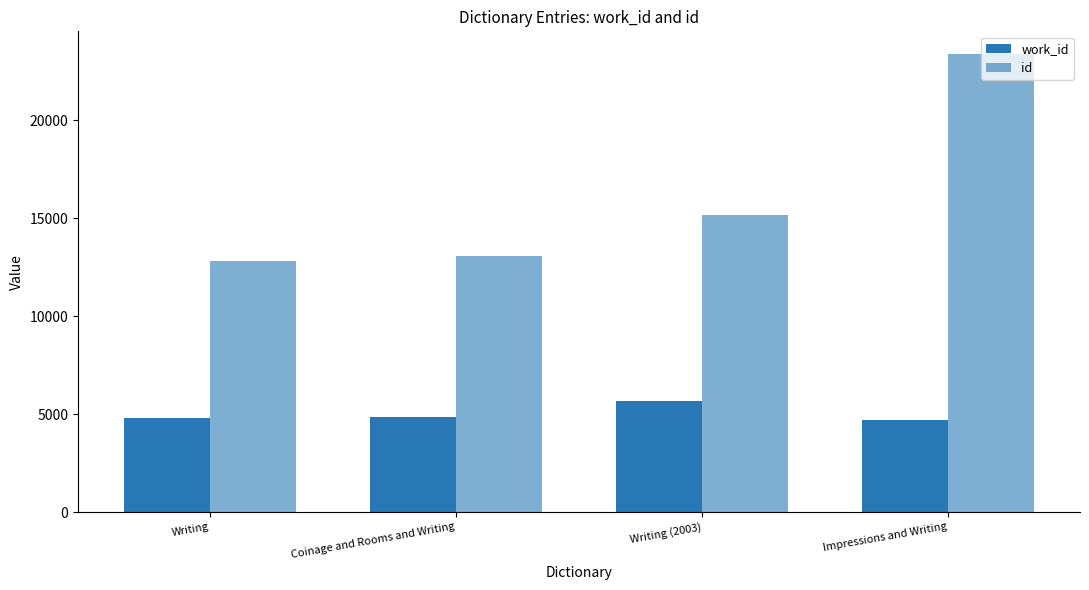

How many categories are shown in the chart?

4